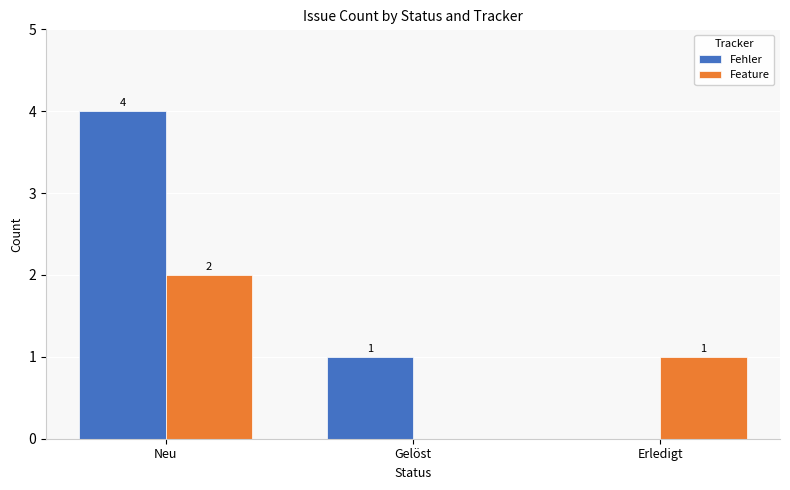

What are all the series names shown in the legend?

Fehler, Feature